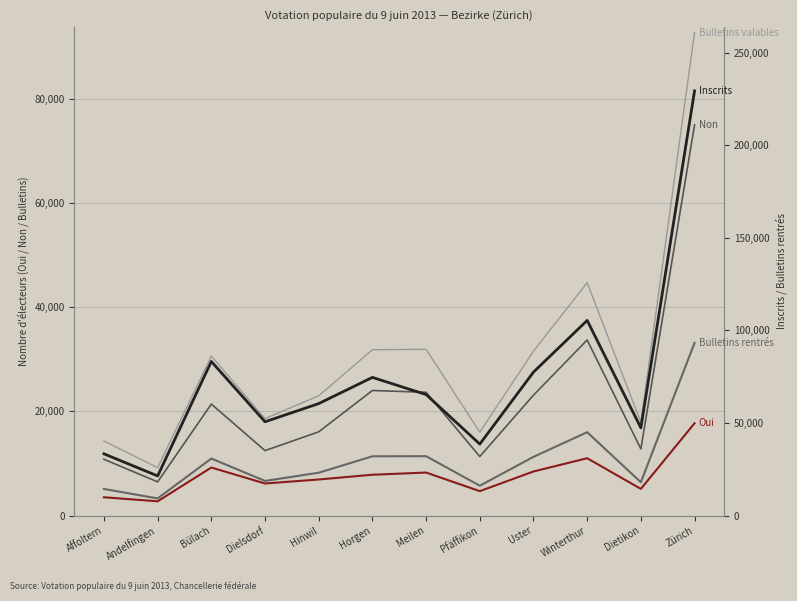

Rank the series by their maximum value, from highest to lowest.

Inscrits, Bulletins rentrés, Bulletins valables, Non, Oui